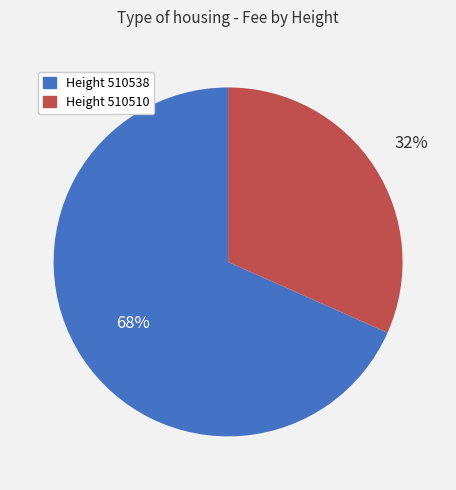

Does any single category account for the majority?

Yes